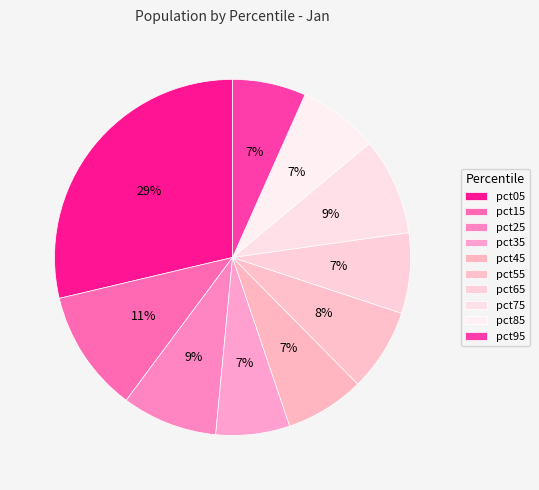

How many segments does this pie chart have?

10